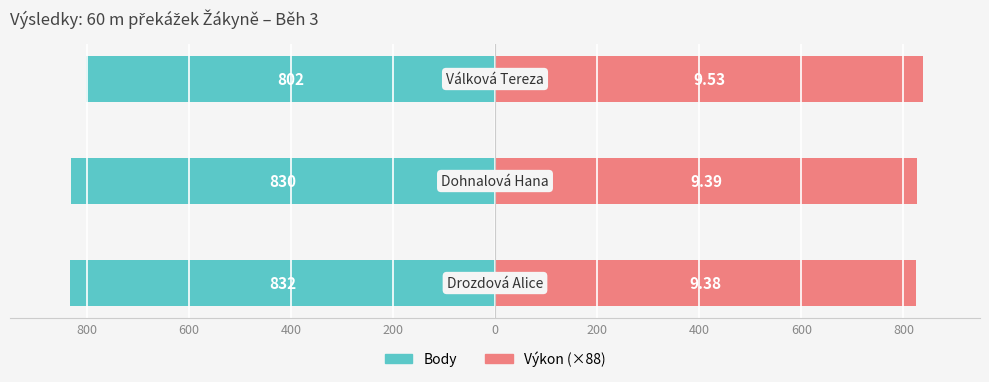

What is the approximate value of Body at 400?

802.0